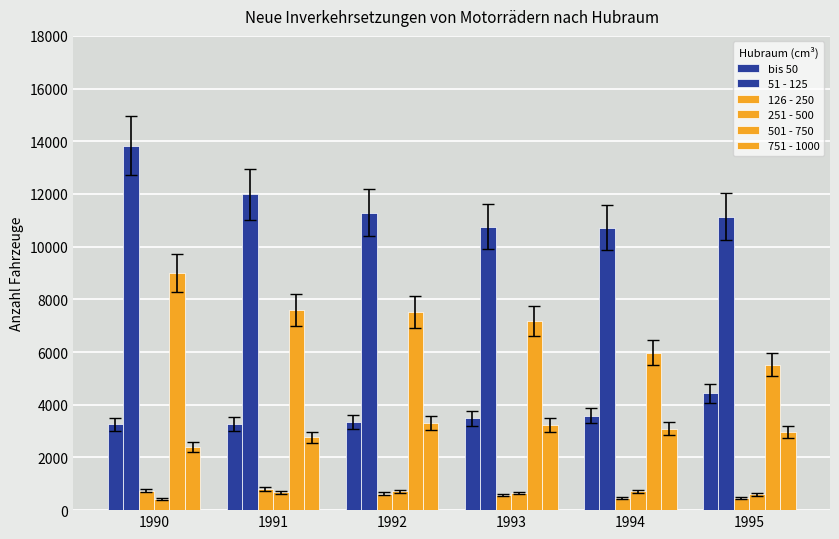

True or false: 751 - 1000 has a value of 1497 at 1993.

False